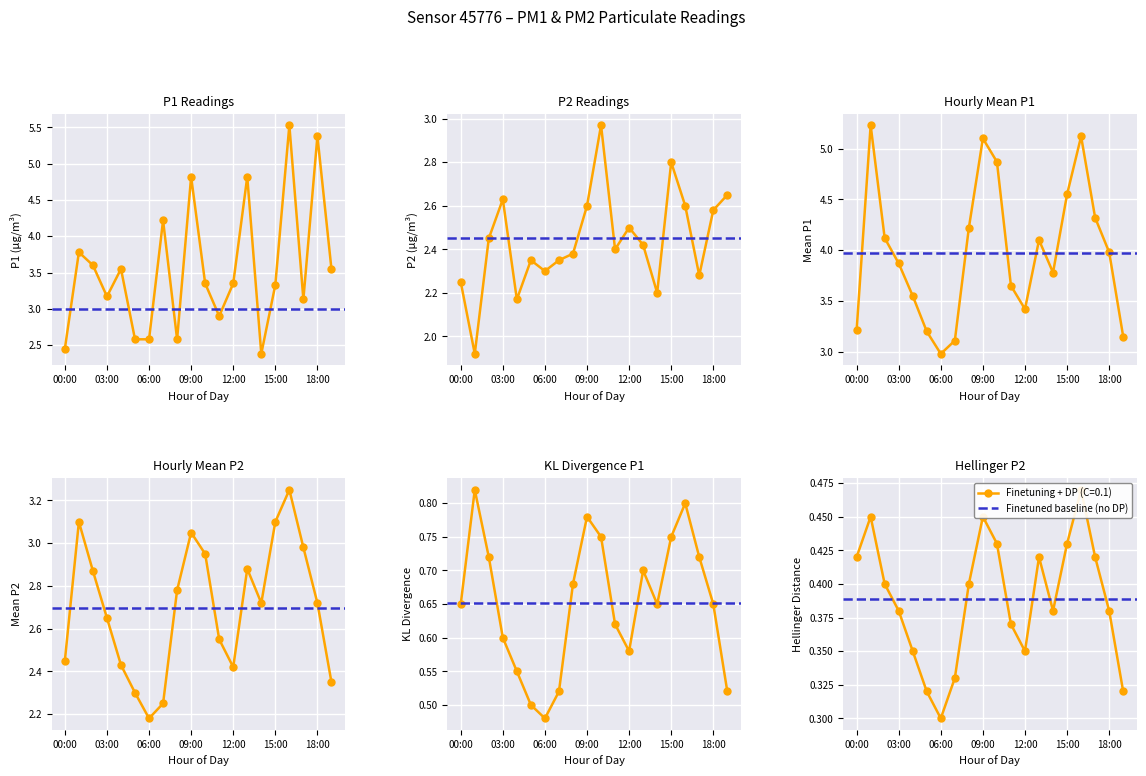

Where is the first local minimum for P2?

01:00